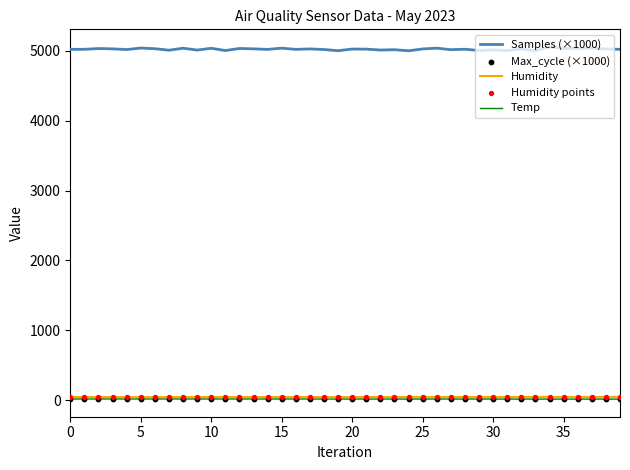

What are all the series names shown in the legend?

Samples (×1000), Humidity, Temp, Max_cycle (×1000), Humidity points